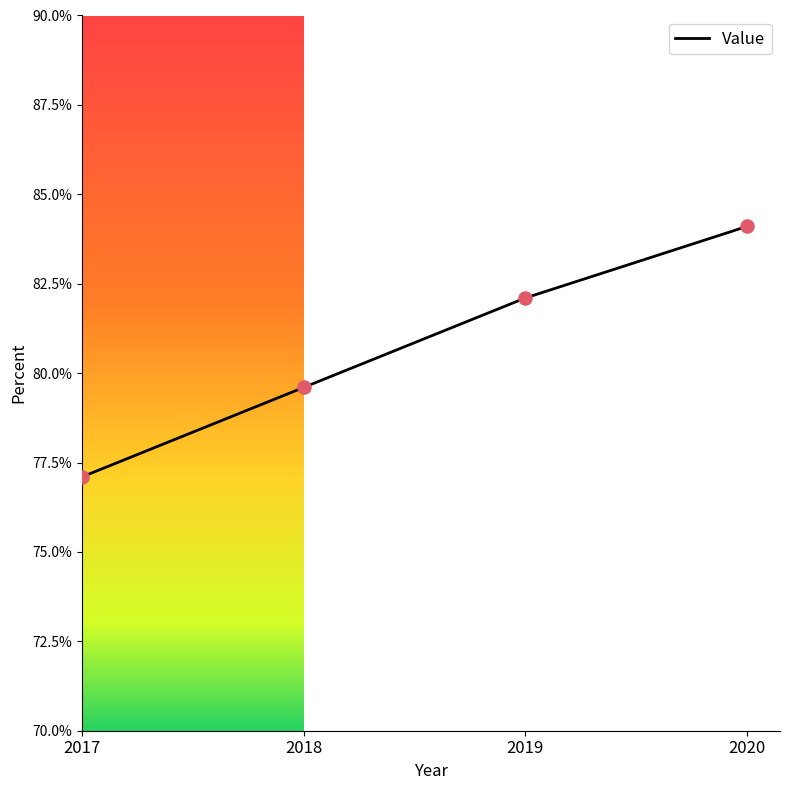

Between 2017 and 2020, which is larger?

2020